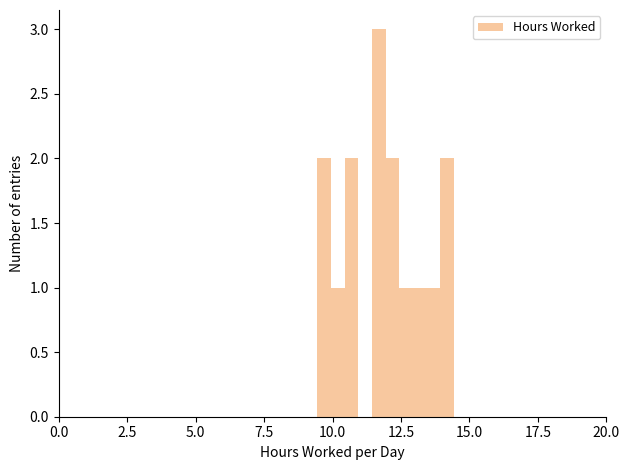

Read against the x-axis, roughly where is the centre of the tallest bar?

11.5